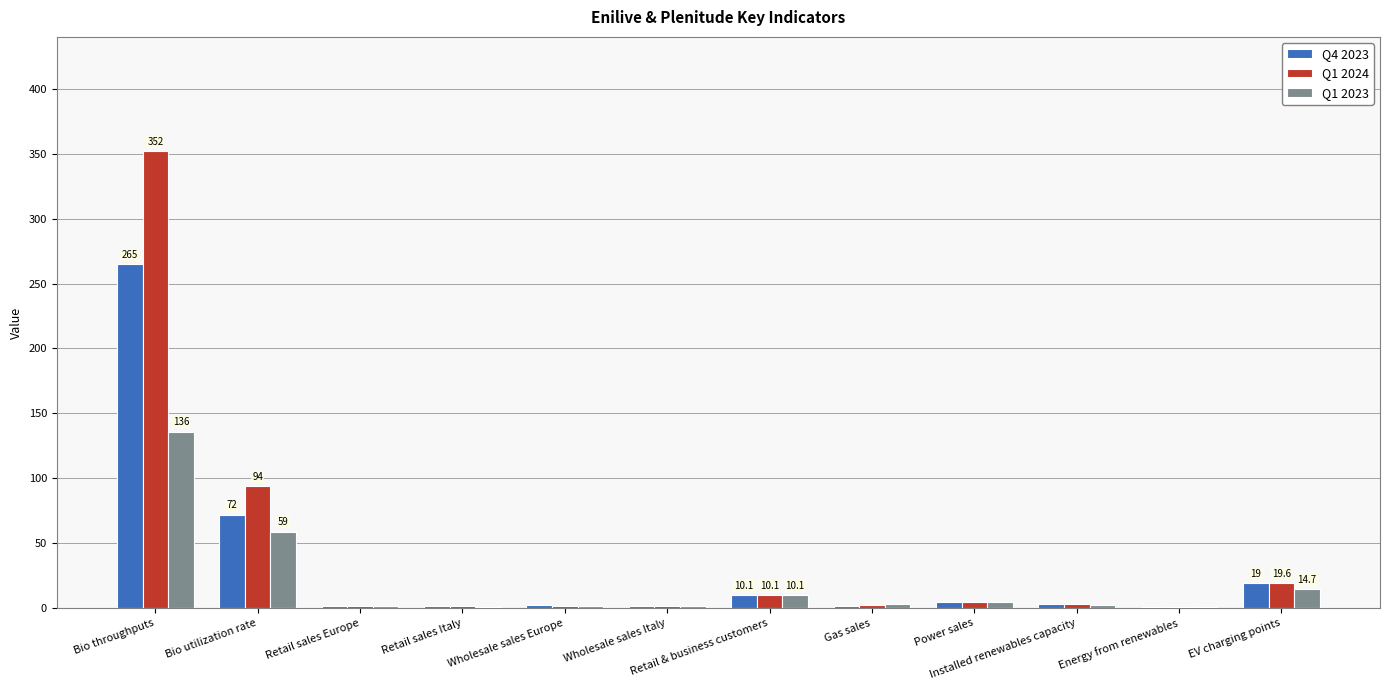

The Q1 2023 series shows 2.3 at Installed renewables capacity. True or false?

True